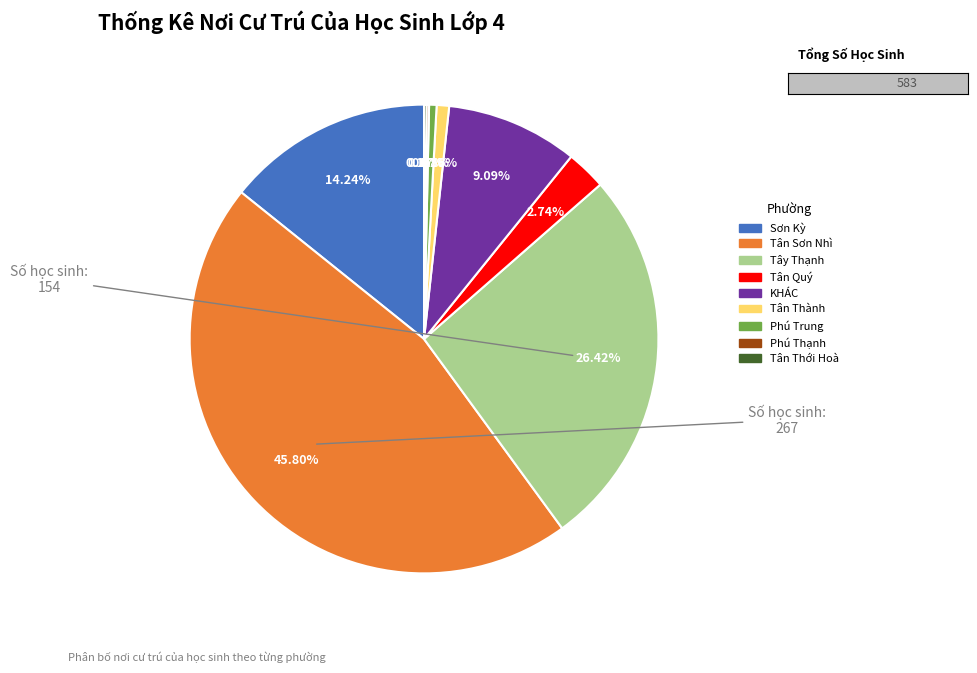

Which category has the biggest portion of the pie?

Tân Sơn Nhì